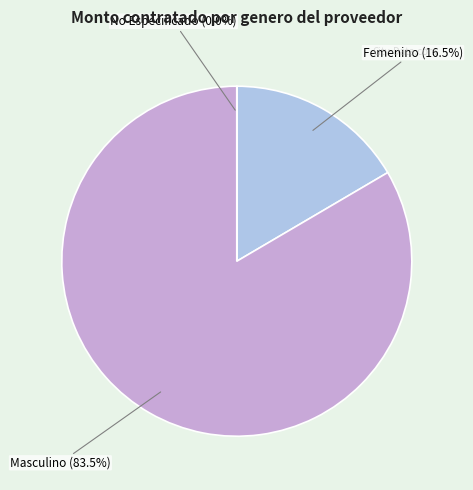

Is there any slice that represents more than half of the pie?

Yes